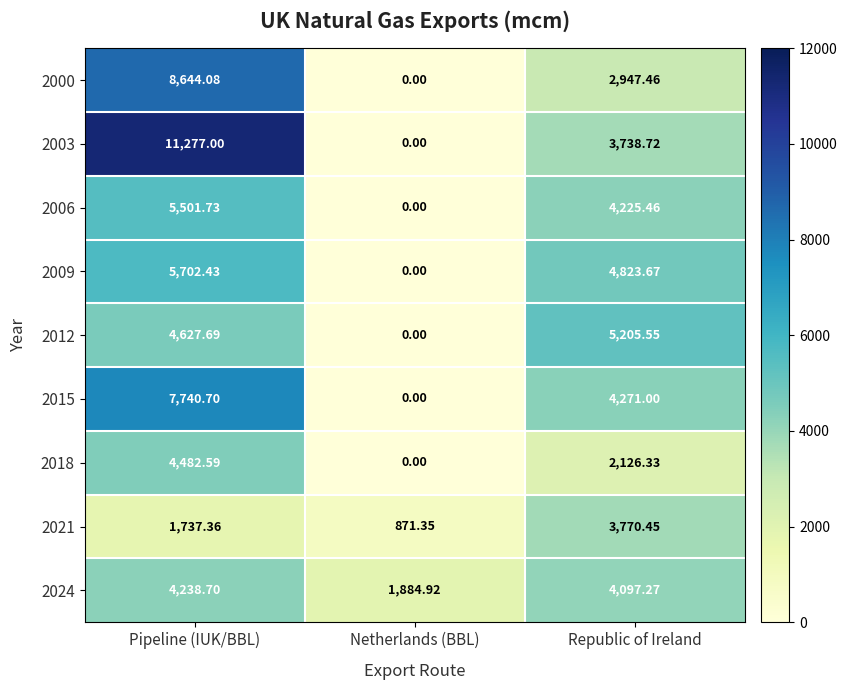

At which category is the sum across all series the highest?

Pipeline (IUK/BBL)